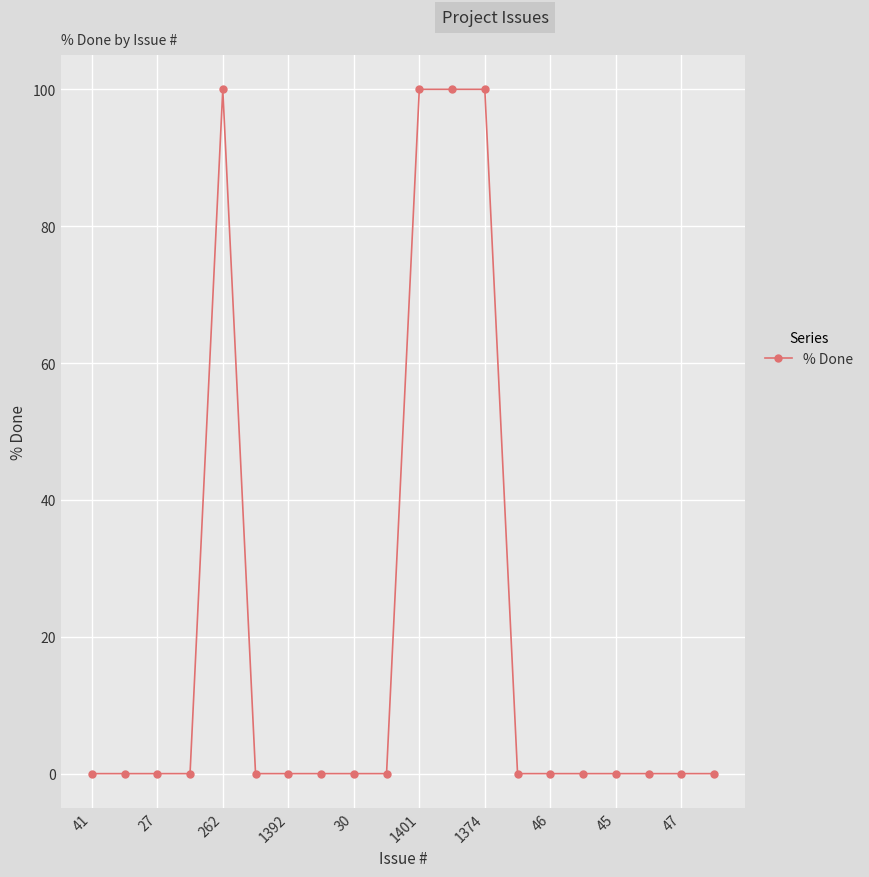

What is the difference between the second highest and second lowest values?

100